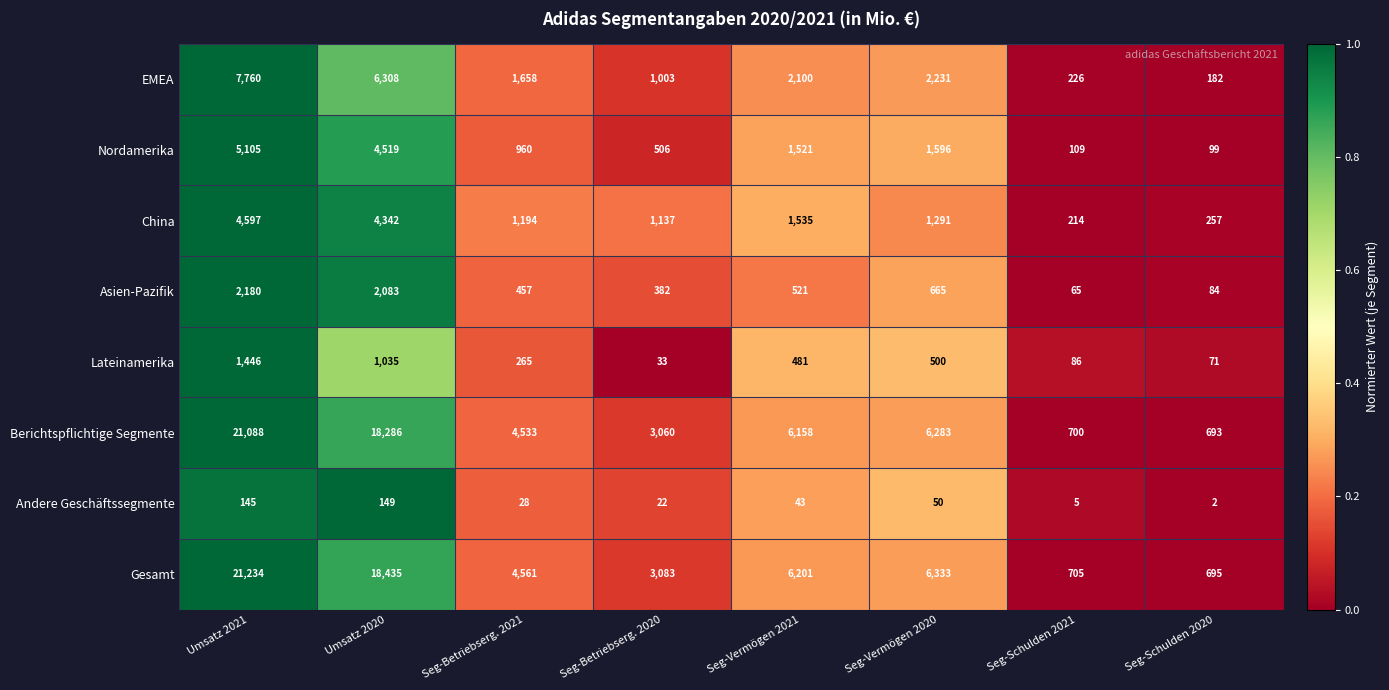

At which category is the sum across all series the highest?

Umsatz 2021